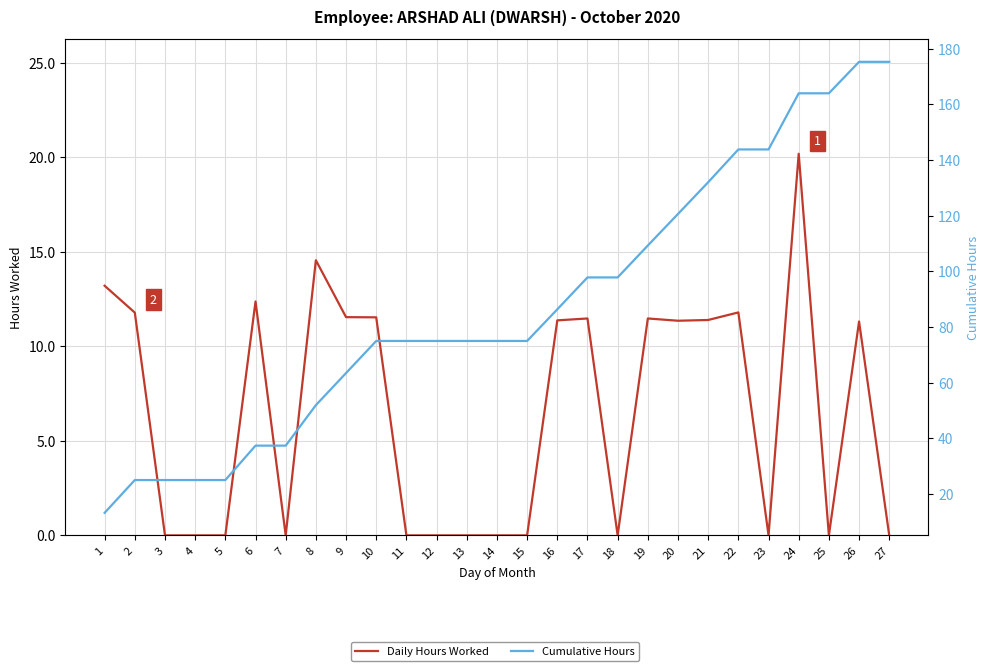

Reading left to right, list all the values displayed in this chart.

Daily Hours Worked: 1=13.2	2=11.8	3=0.0	4=0.0	5=0.0	6=12.4	7=0.0	8=14.6	9=11.5	10=11.5	11=0.0	12=0.0	13=0.0	14=0.0	15=0.0	16=11.4	17=11.5	18=0.0	19=11.5	20=11.3	21=11.4	22=11.8	23=0.0	24=20.2	25=0.0	26=11.3	27=0.0
Cumulative Hours: 1=13.2	2=25.0	3=25.0	4=25.0	5=25.0	6=37.3	7=37.3	8=51.9	9=63.4	10=75.0	11=75.0	12=75.0	13=75.0	14=75.0	15=75.0	16=86.3	17=97.8	18=97.8	19=109.3	20=120.6	21=132.0	22=143.8	23=143.8	24=164.0	25=164.0	26=175.3	27=175.3